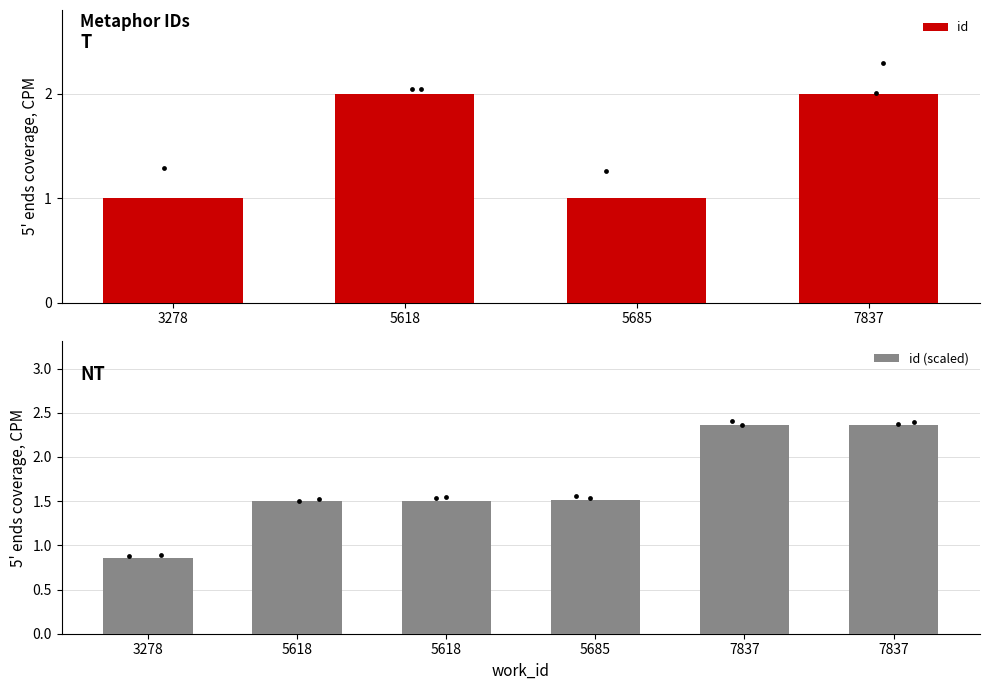

What is the change in value from 3278 to 5618?

+0.6